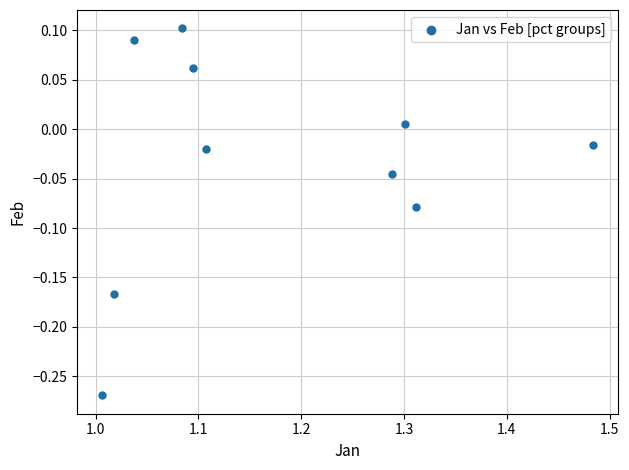

What is the average X value?

1.2